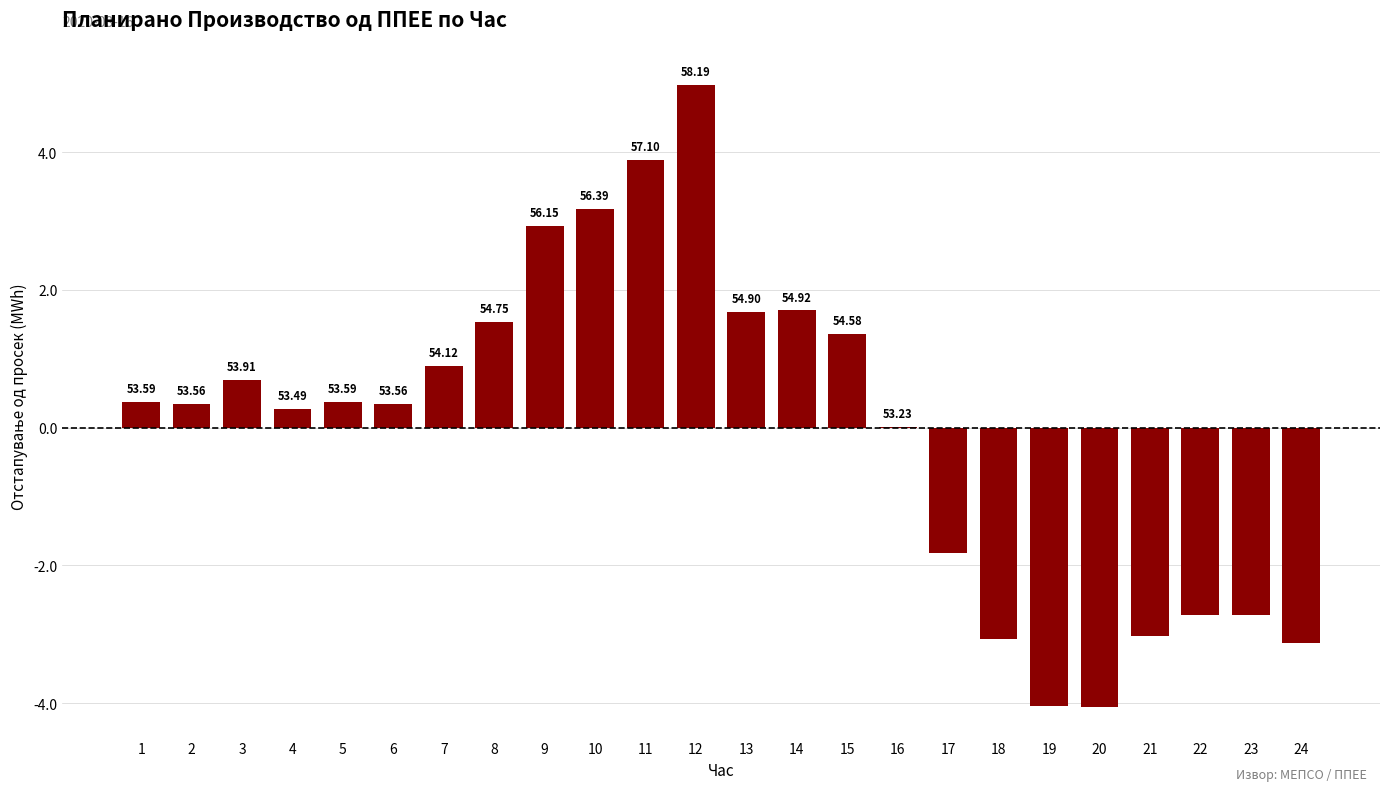

Are the bars horizontal?

No